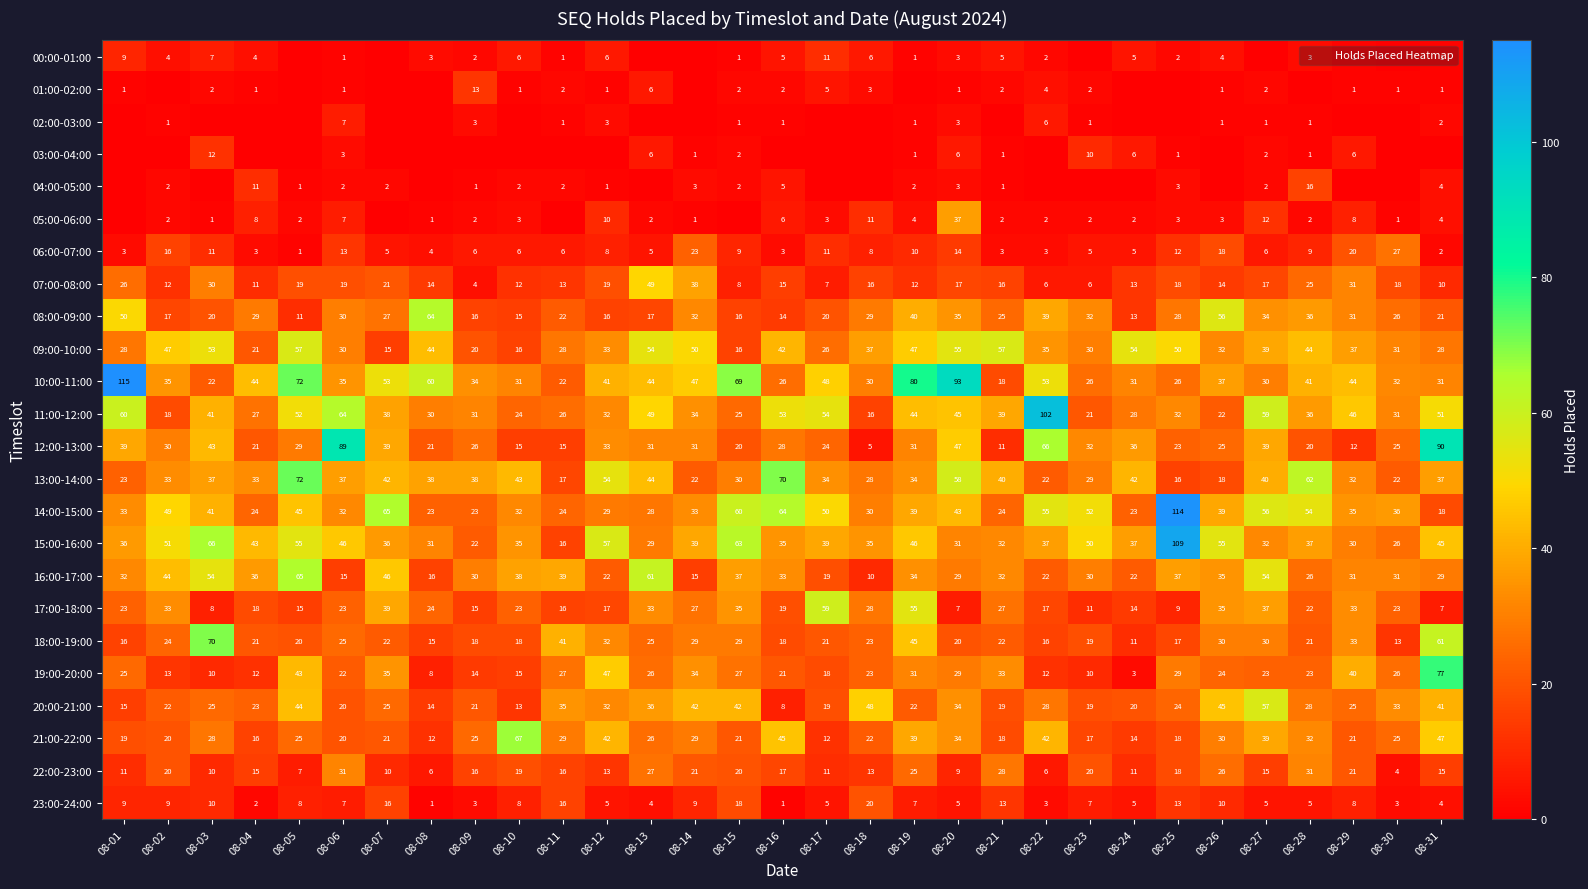

Between 08-04 and 08-06, which is larger?

08-04